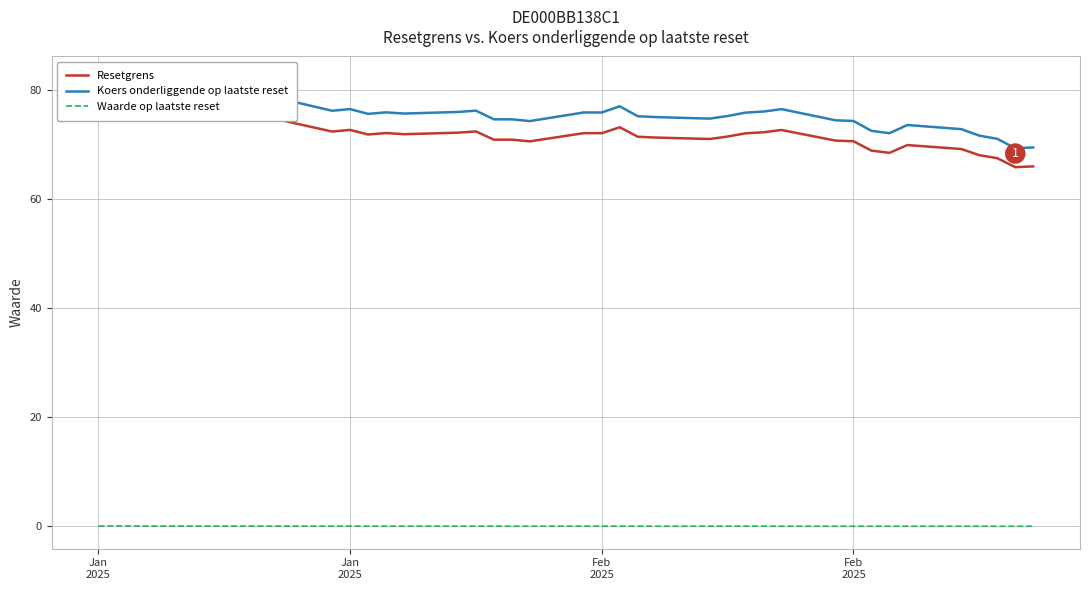

True or false: Resetgrens has more than 2 interior local peaks.

True